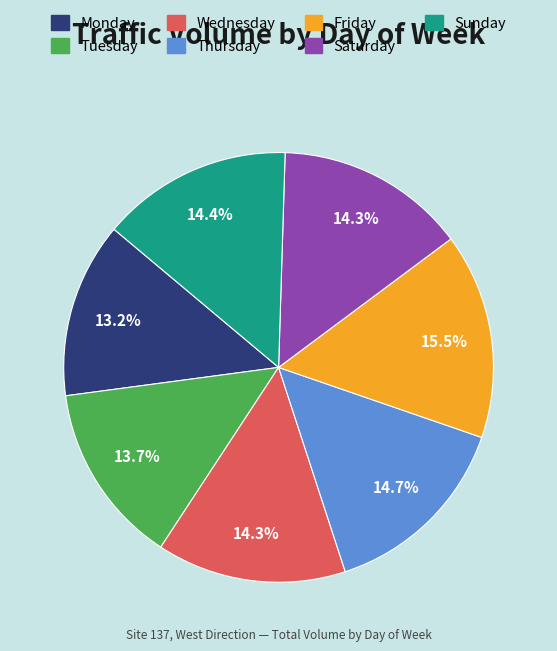

Do Sunday and Monday together represent more than half of the pie?

No